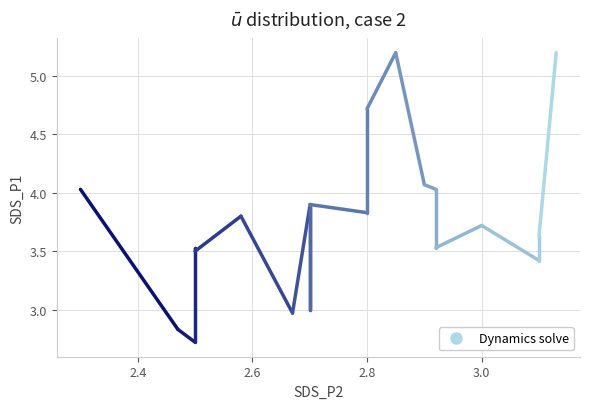

Is this an area chart (filled region under the line)?

No